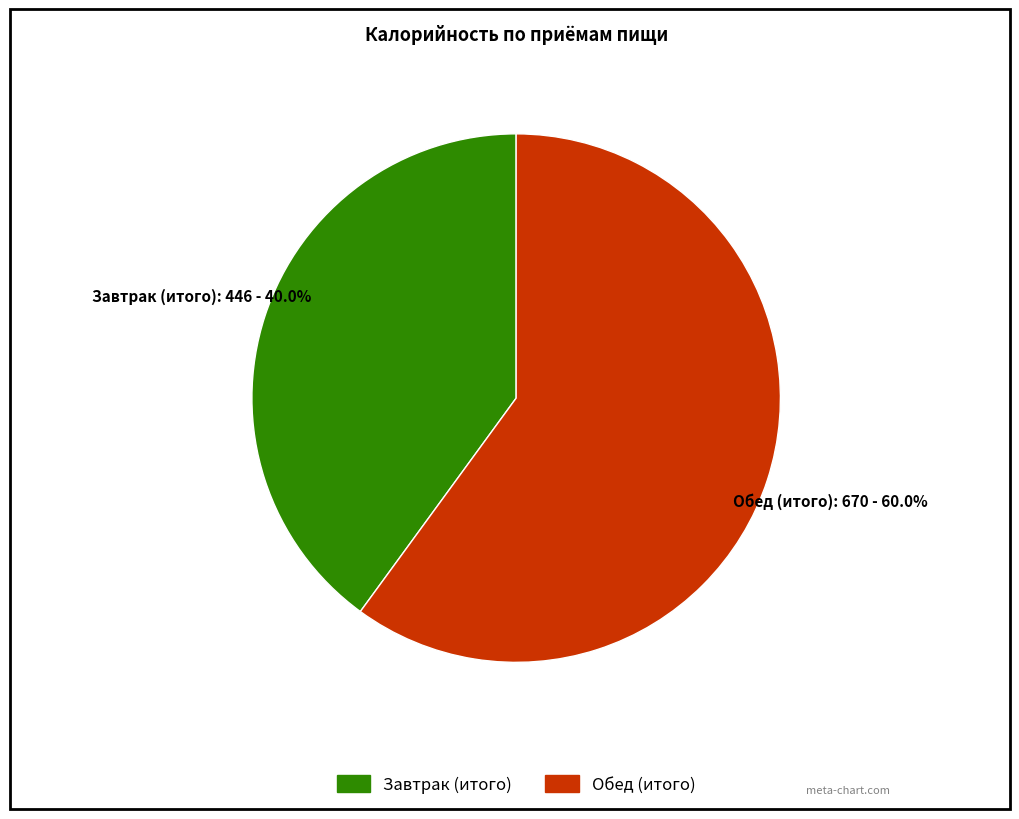

Rank the categories by value from lowest to highest.

Завтрак (итого), Обед (итого)